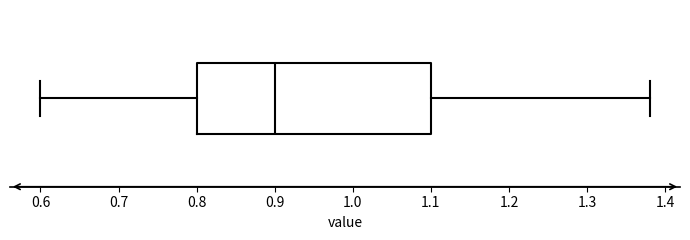

Read this box plot against the x-axis: the position of the median line, the range covered by the box, and the ends of both whiskers. The values are not printed on the chart, so give them approximately, as read against the axis.

median 0.90, box 0.80 to 1.10, whiskers 0.60 to 1.38